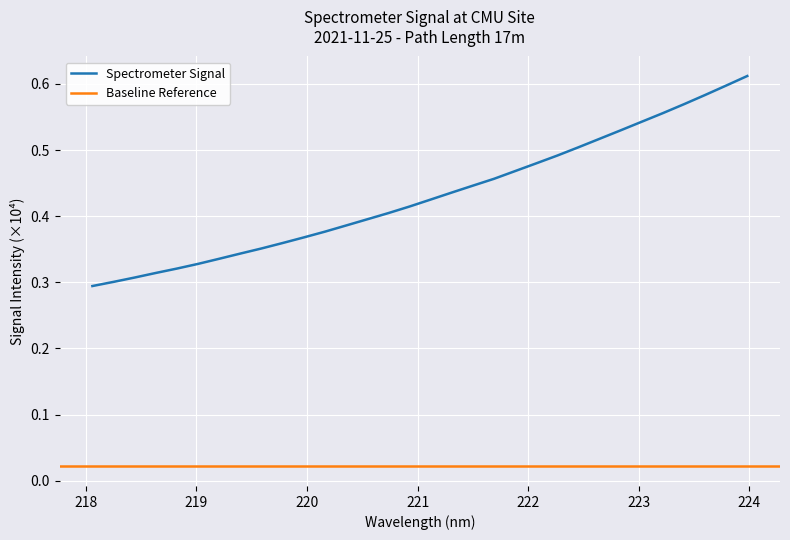

True or false: there are more than 2 points higher than both neighbors.

False